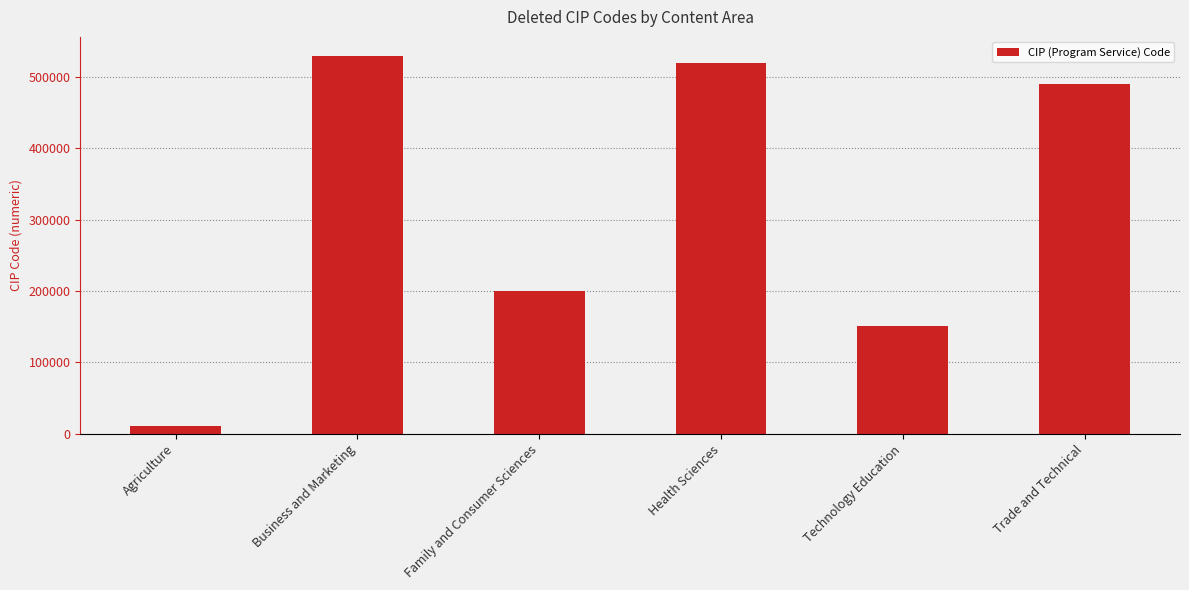

What is the label of the 4th bar from the left?

Health Sciences